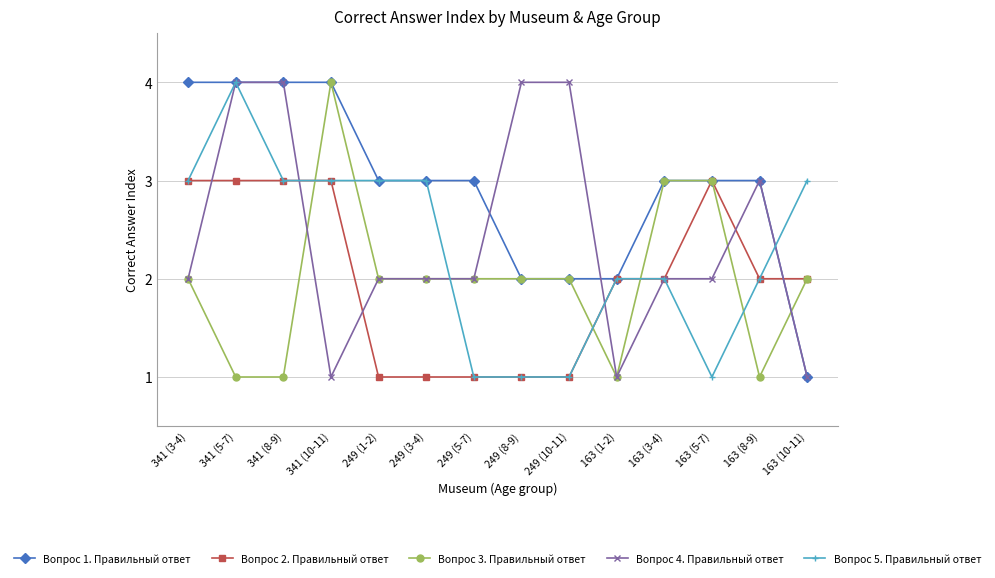

Reading left to right, list all the values displayed in this chart.

Вопрос 1. Правильный ответ: 4	4	4	4	3	3	3	2	2	2	3	3	3	1
Вопрос 2. Правильный ответ: 3	3	3	3	1	1	1	1	1	2	2	3	2	2
Вопрос 3. Правильный ответ: 2	1	1	4	2	2	2	2	2	1	3	3	1	2
Вопрос 4. Правильный ответ: 2	4	4	1	2	2	2	4	4	1	2	2	3	1
Вопрос 5. Правильный ответ: 3	4	3	3	3	3	1	1	1	2	2	1	2	3